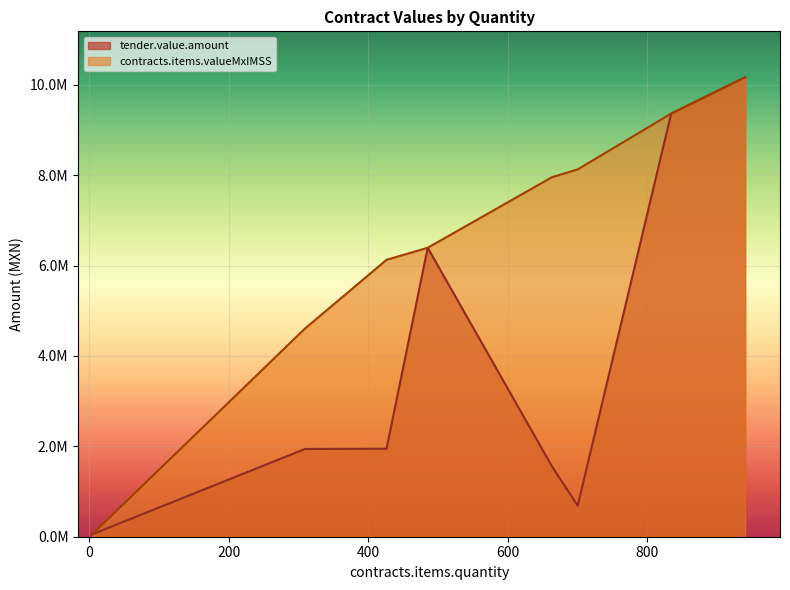

What is the approximate value of tender.value.amount at 309?

1941645.1